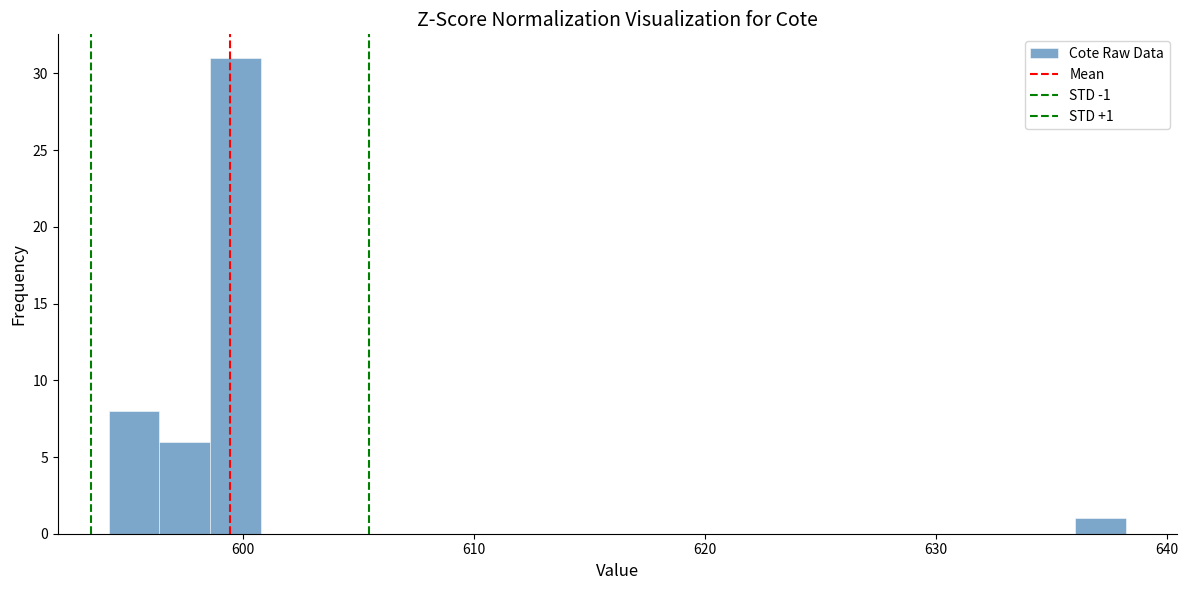

Around what value on the x-axis is the tallest bar? Give the approximate position of its centre, as read against the axis.

600